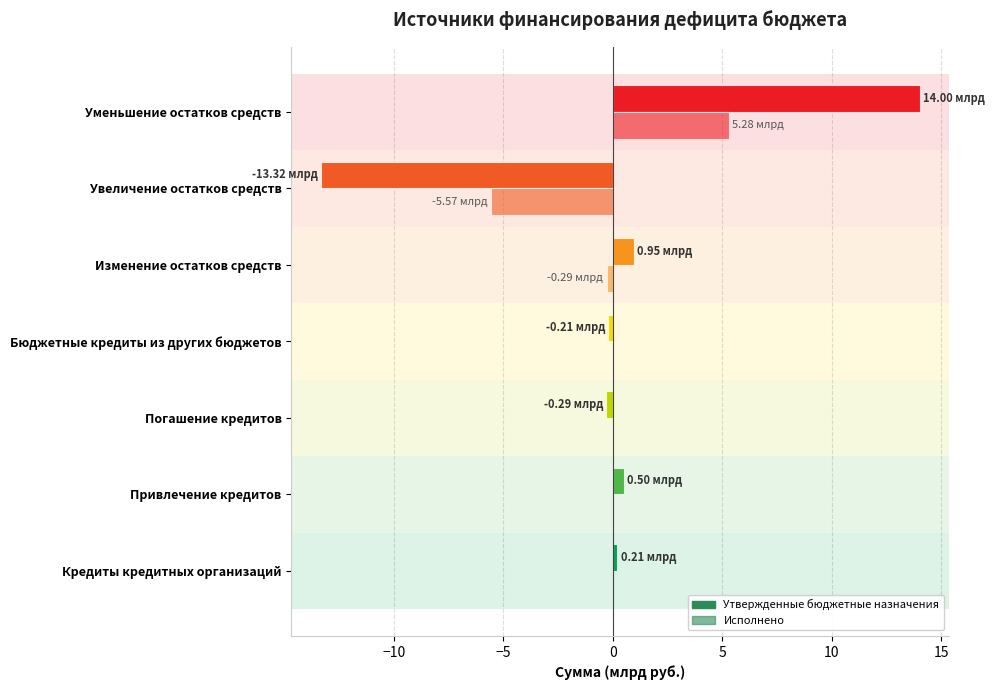

Reading right to left, list all the values displayed in this chart.

Утвержденные бюджетные назначения: 14.0	-13.3	1.0	-0.2	-0.3	0.5	0.2
Исполнено: 5.3	-5.6	-0.3	0.0	0.0	0.0	0.0